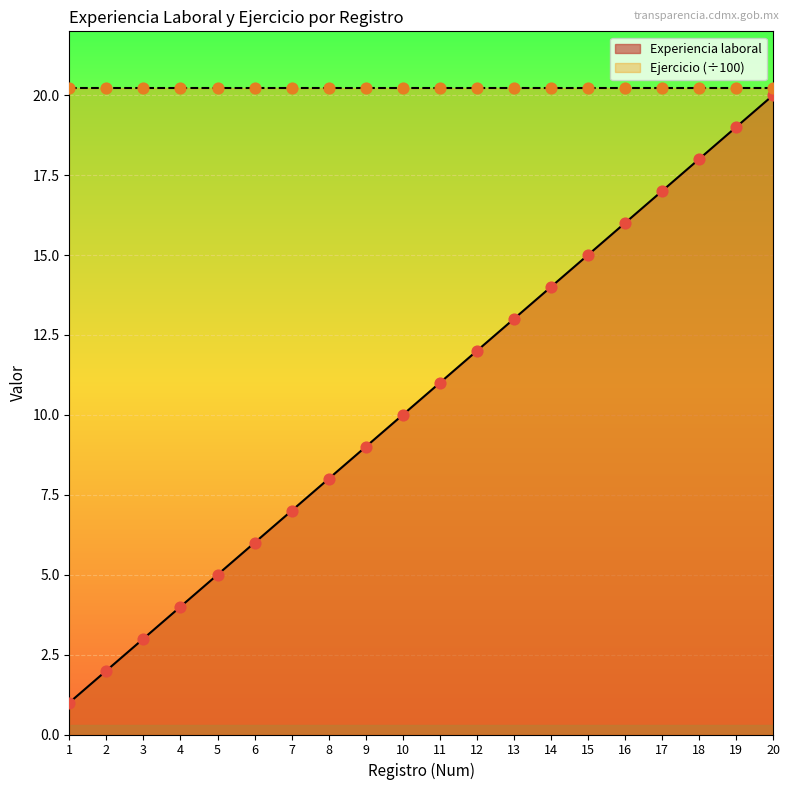

What is the change in value from 6 to 7?

+1